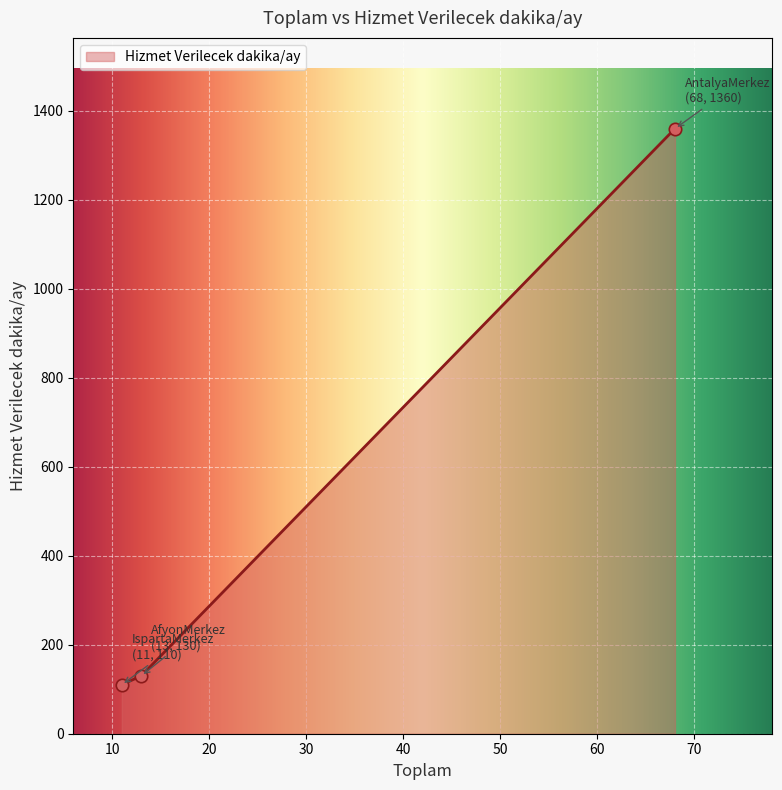

Approximately how many times larger is the value at AntalyaMerkez compared to AfyonMerkez?

10.5